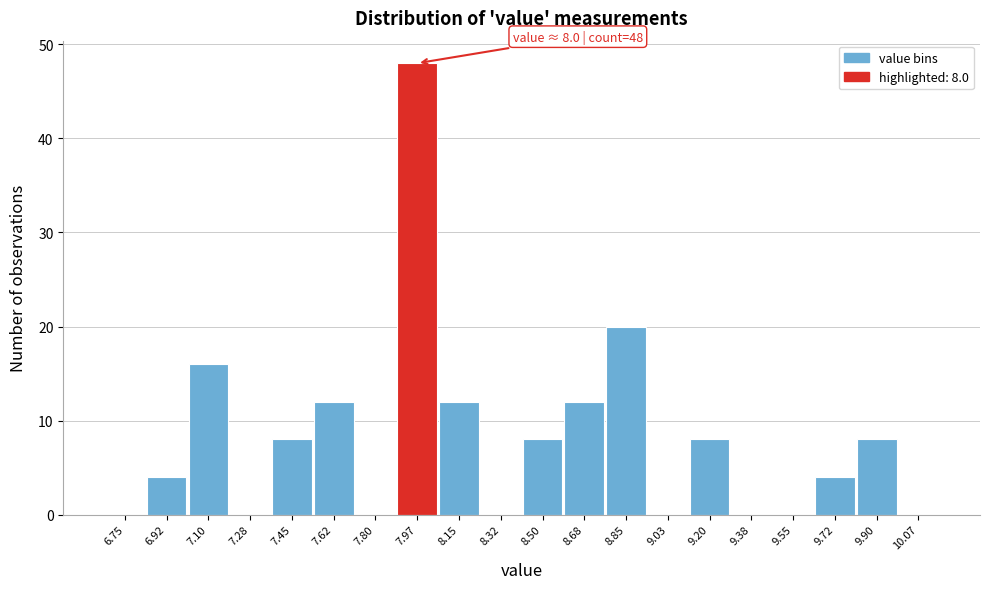

Reading left to right, what are all the values shown in this chart?

6.75=0	6.92=4	7.10=16	7.28=0	7.45=8	7.62=12	7.80=0	7.97=48	8.15=12	8.32=0	8.50=8	8.68=12	8.85=20	9.03=0	9.20=8	9.38=0	9.55=0	9.72=4	9.90=8	10.07=0